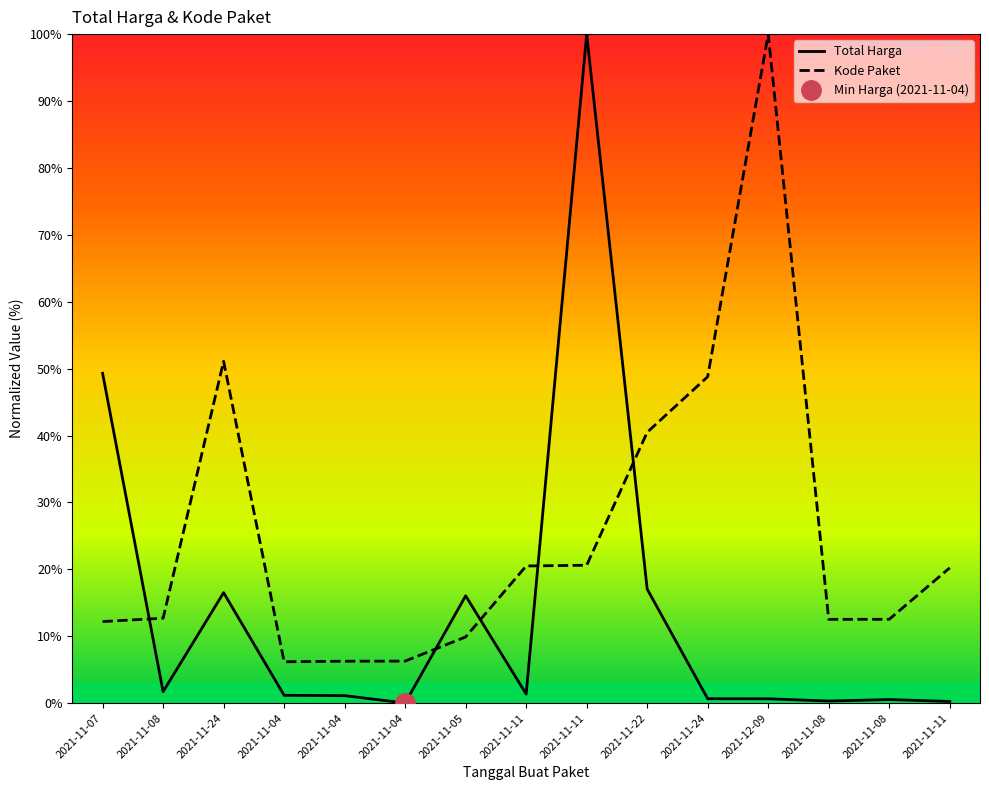

What is the label of the 11th point from the right?

2021-11-04